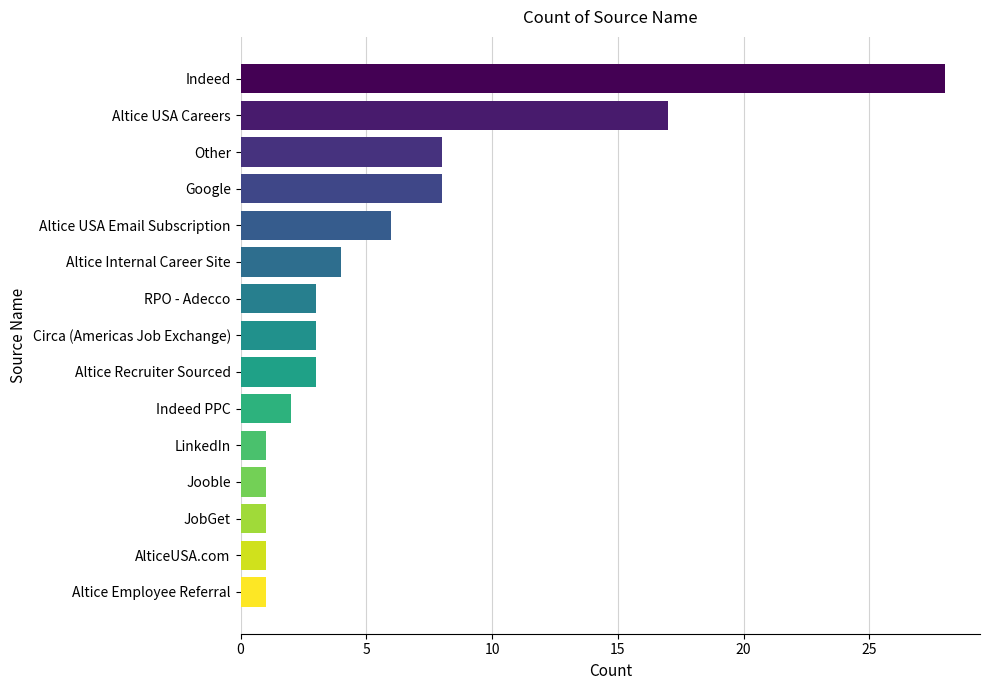

What is the sum of the values at Jooble and Altice Internal Career Site?

5